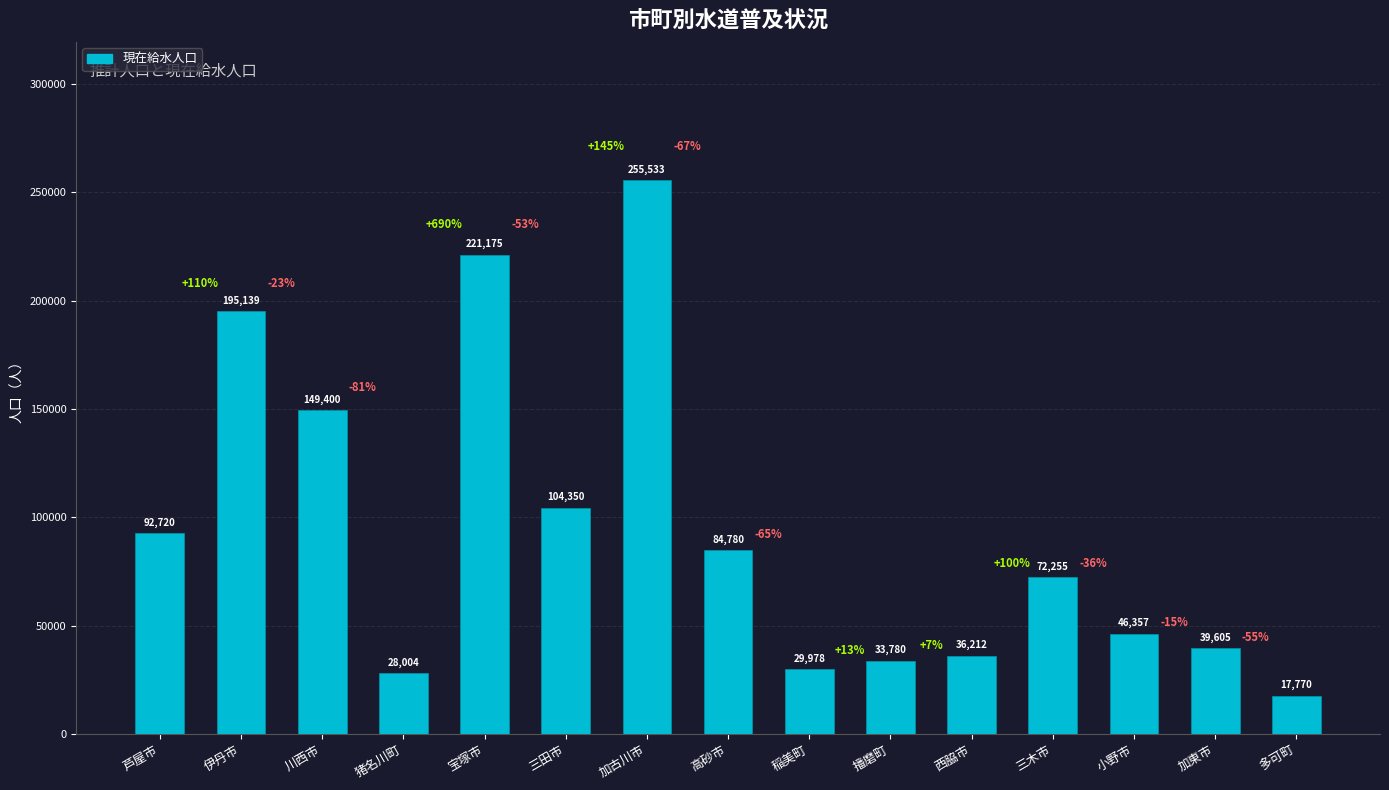

What is the difference between the maximum and minimum values?

237763